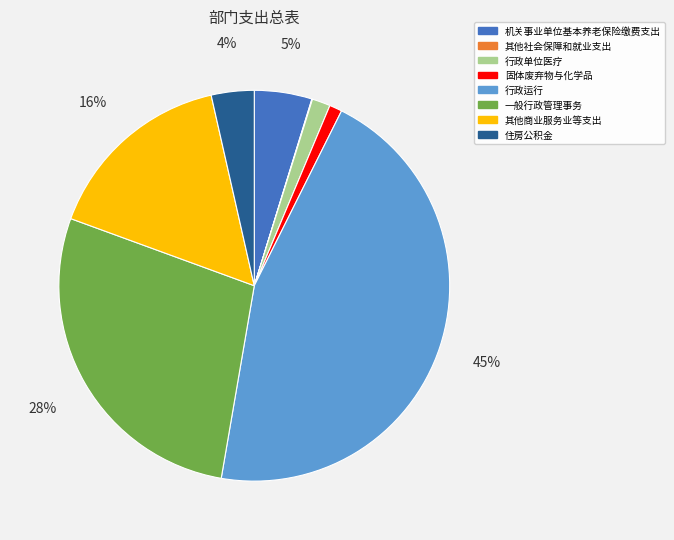

Is 行政单位医疗 the majority of the pie?

No